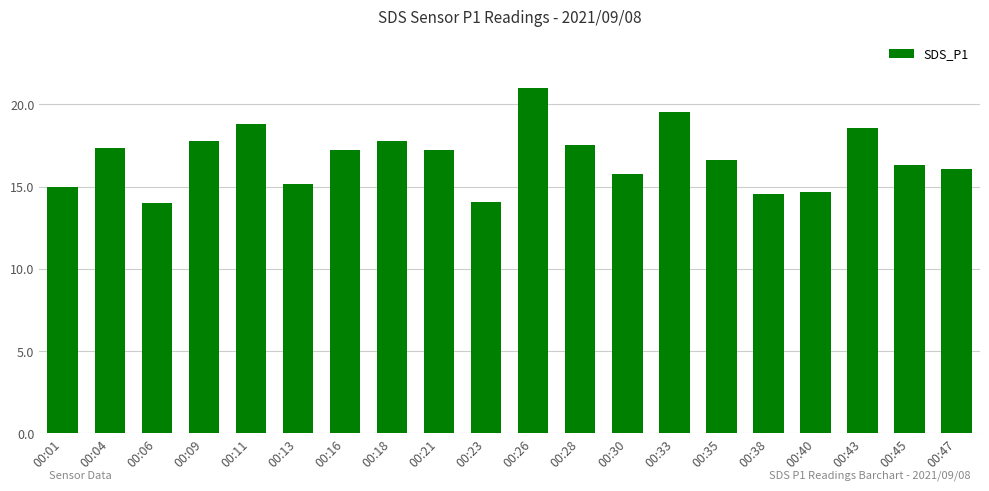

Does the chart contain any negative values?

No